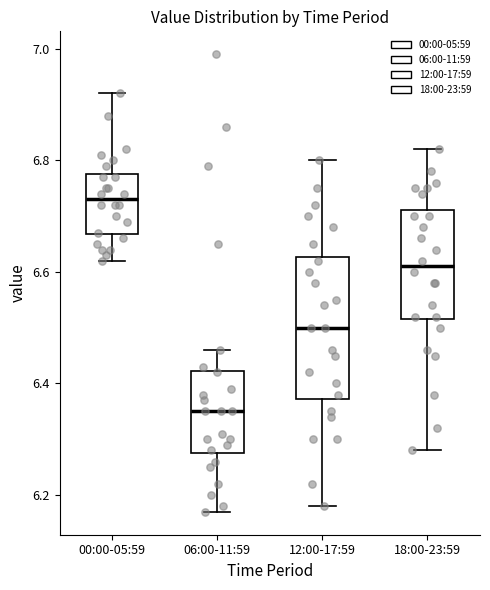

Which box has the lowest median line?

06:00-11:59